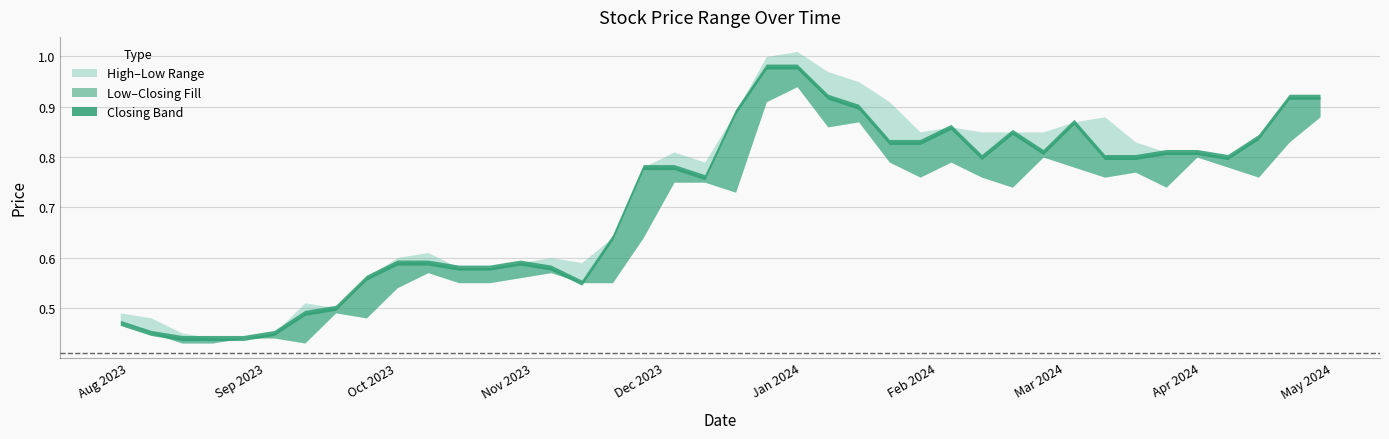

Does the chart display data point markers on the line(s)?

No